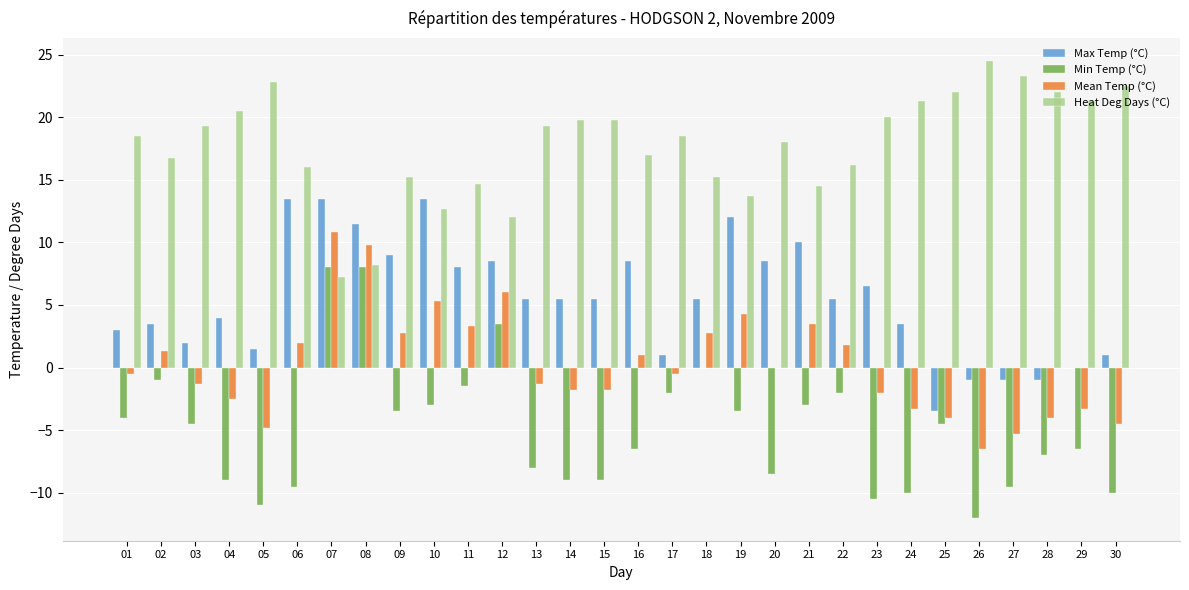

How many groups of bars are there?

30